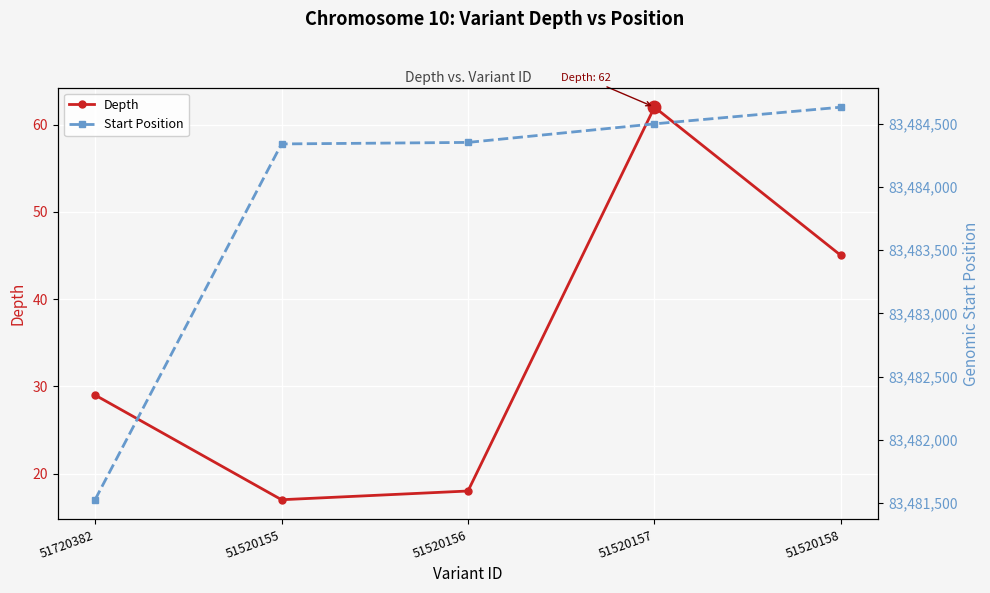

What is the difference between the highest and lowest values at 51520158?

83484588